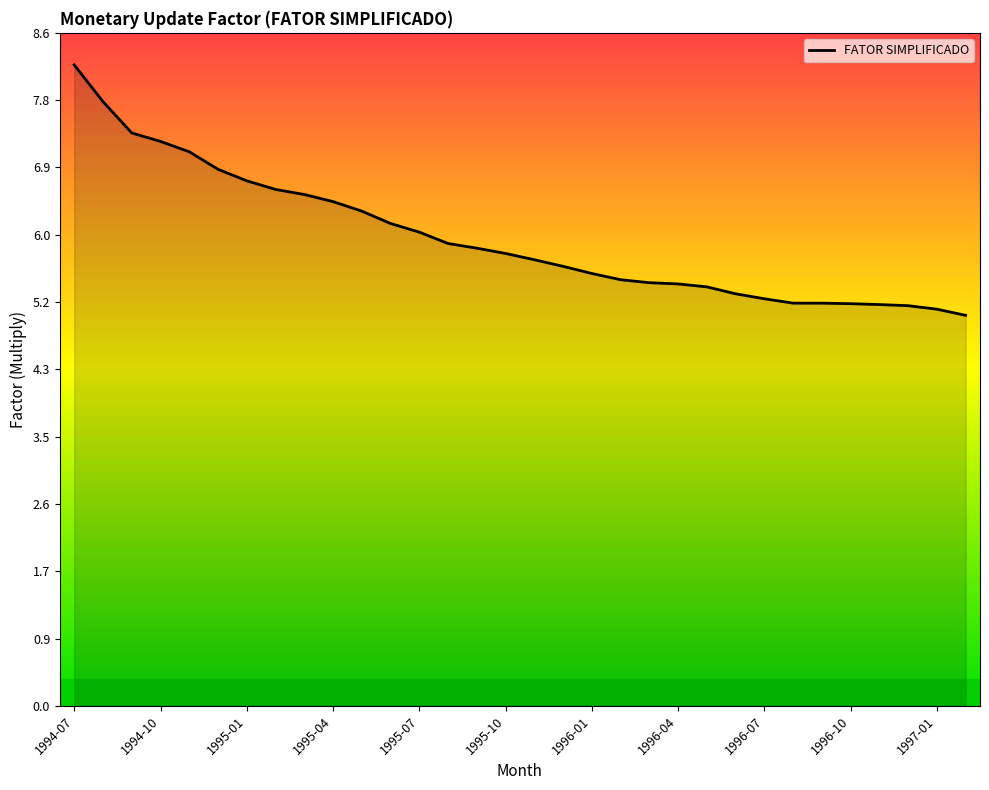

What is the minimum value shown in the chart?

5.0